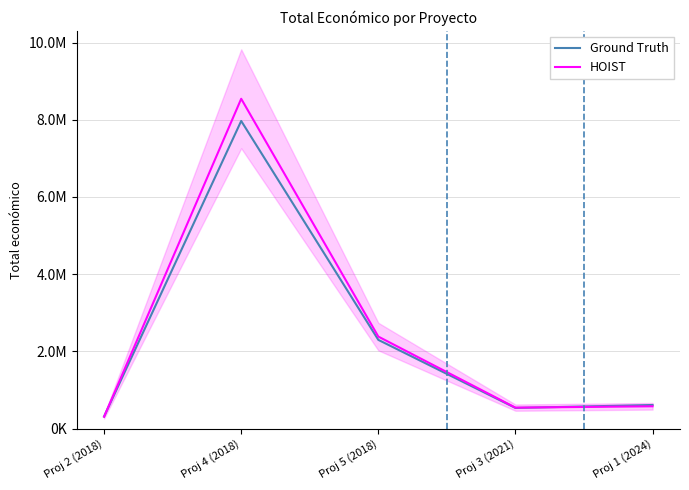

Where do Ground Truth and HOIST first cross each other?

Proj 2 (2018) and Proj 4 (2018)